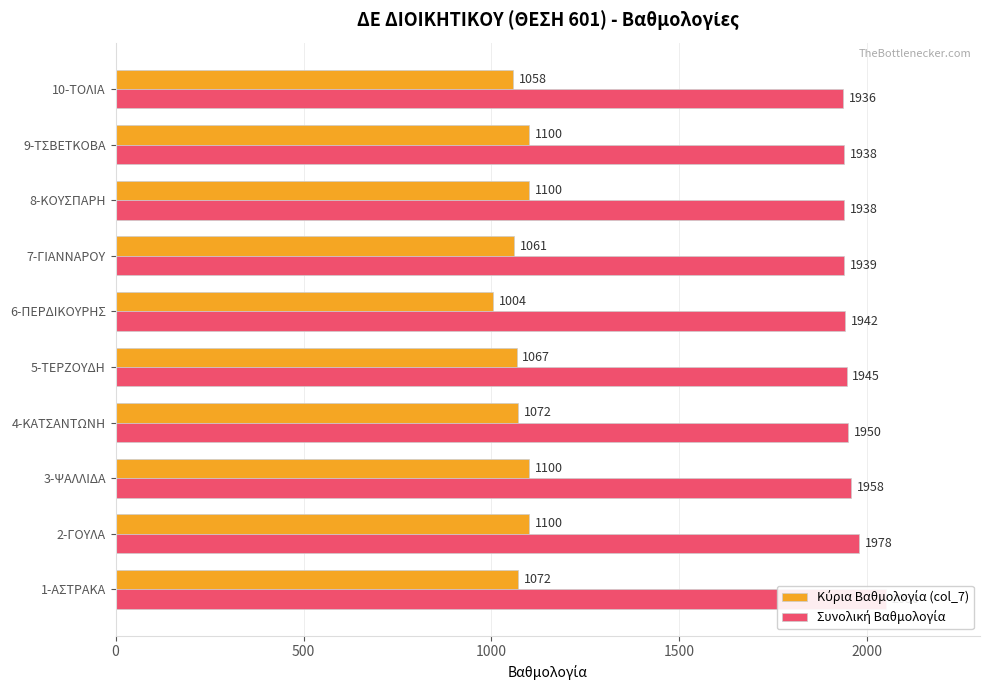

Rank the series by their average value, from highest to lowest.

Συνολική Βαθμολογία, Κύρια Βαθμολογία (col_7)